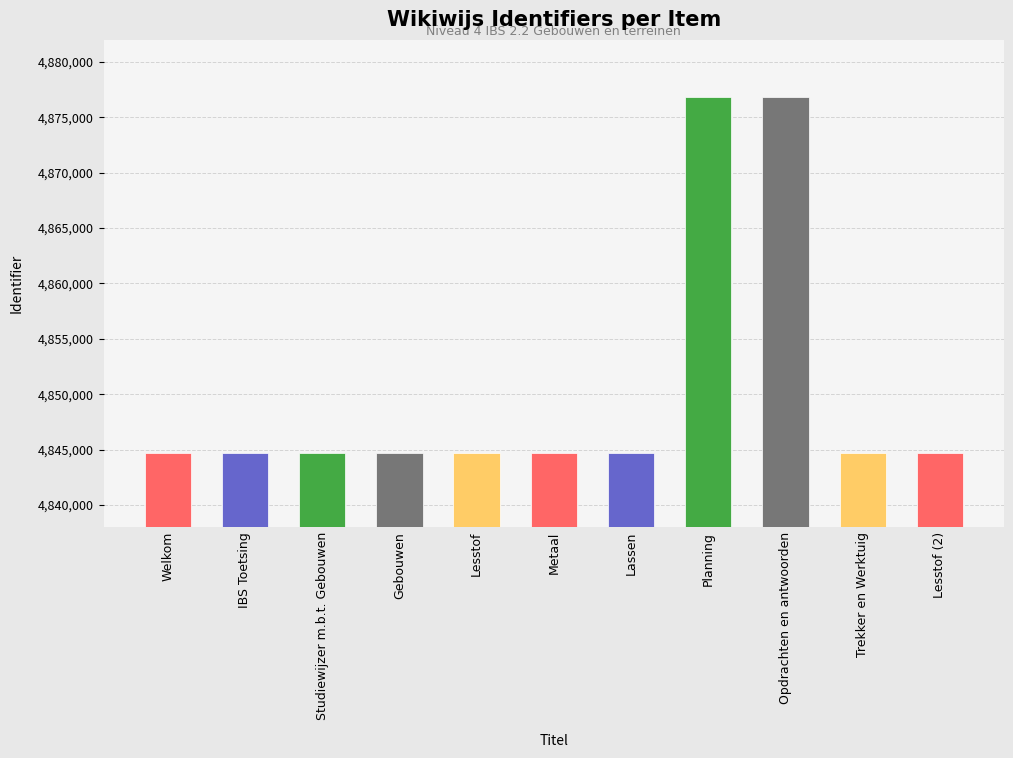

What is the label of the 4th bar from the left?

Gebouwen